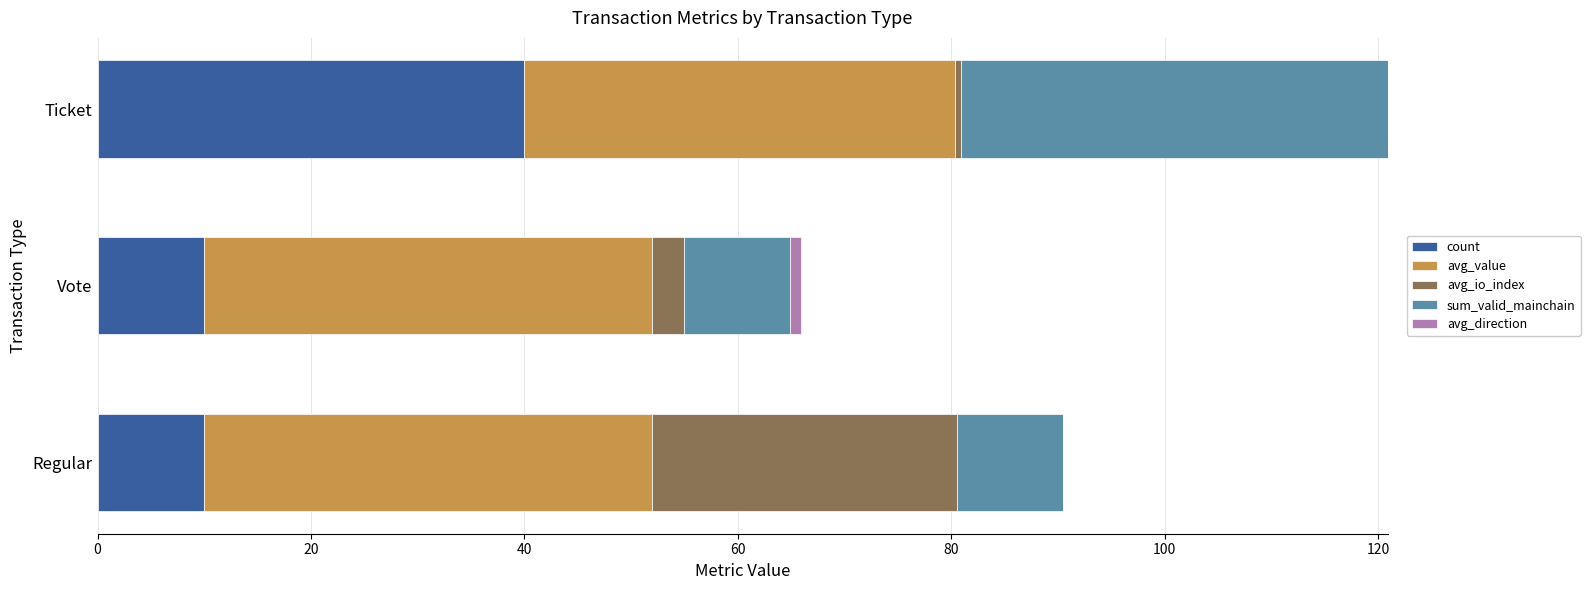

At which category is the sum across all series the highest?

Ticket